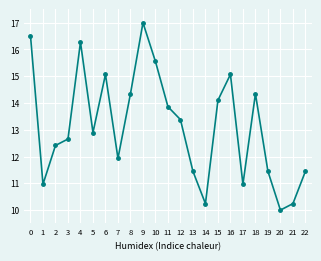

Is this an area chart (filled region under the line)?

No